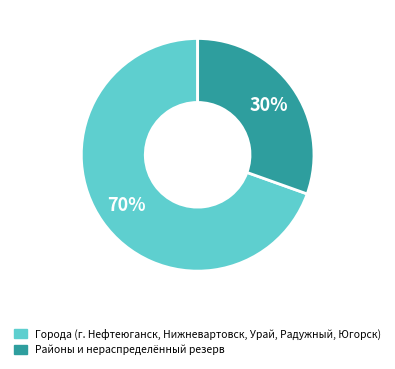

Count the number of slices in the pie.

2